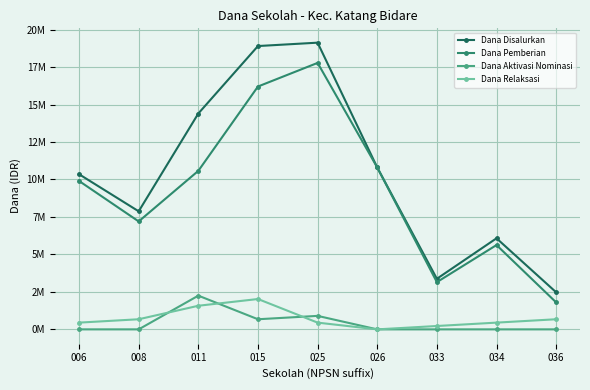

What are all the series names shown in the legend?

Dana Disalurkan, Dana Pemberian, Dana Aktivasi Nominasi, Dana Relaksasi